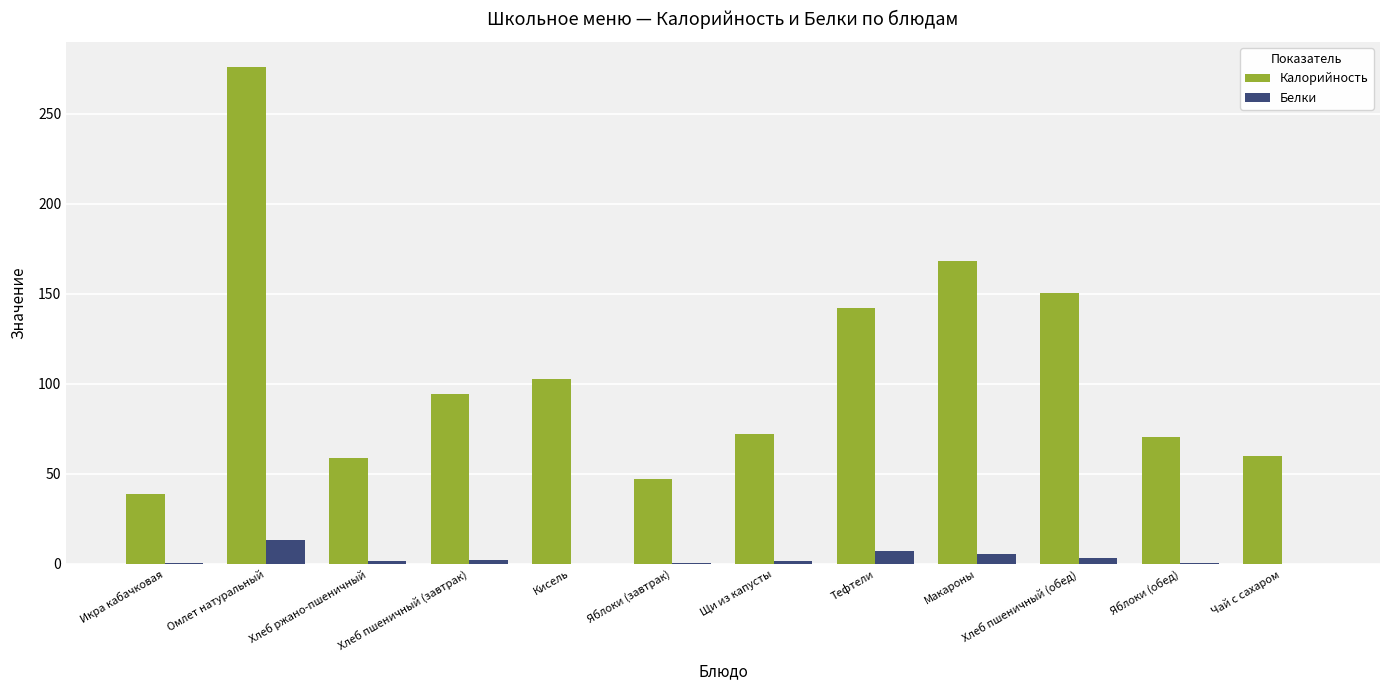

How many data points does each series have?

12